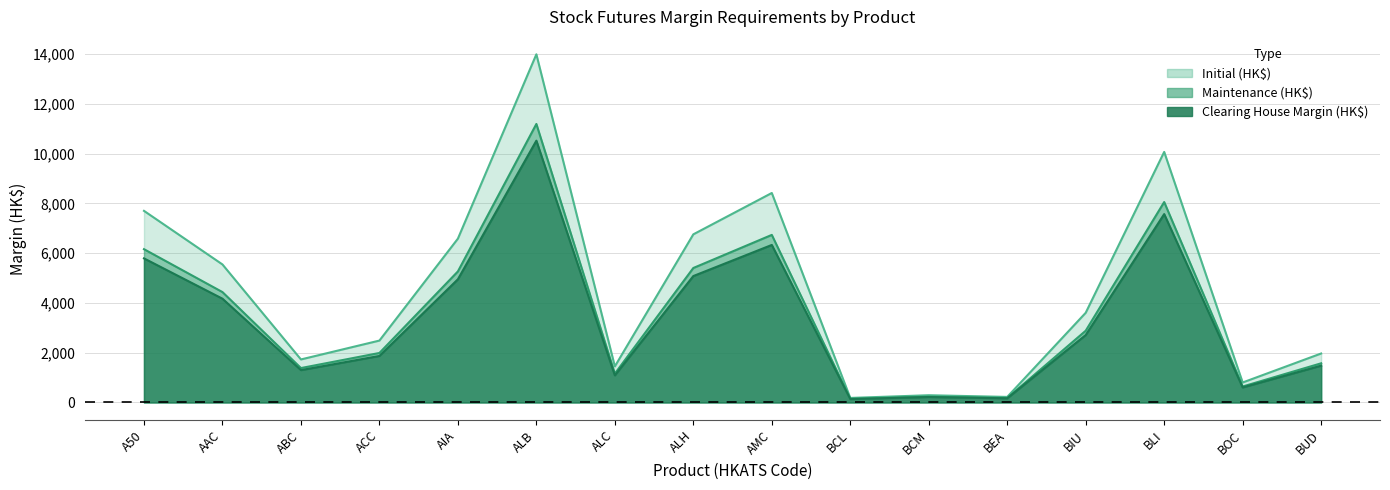

Does the chart display data point markers on the line(s)?

No